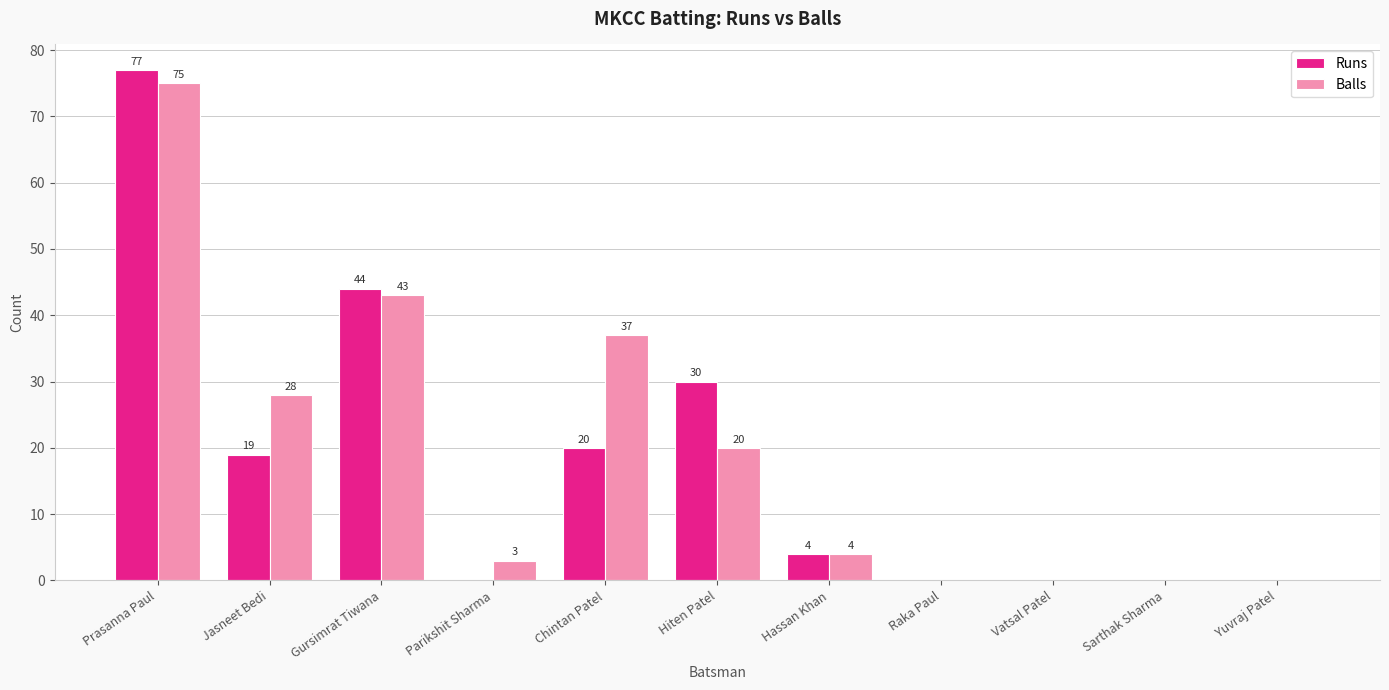

Between Jasneet Bedi and Parikshit Sharma, which series saw the biggest shift?

Balls